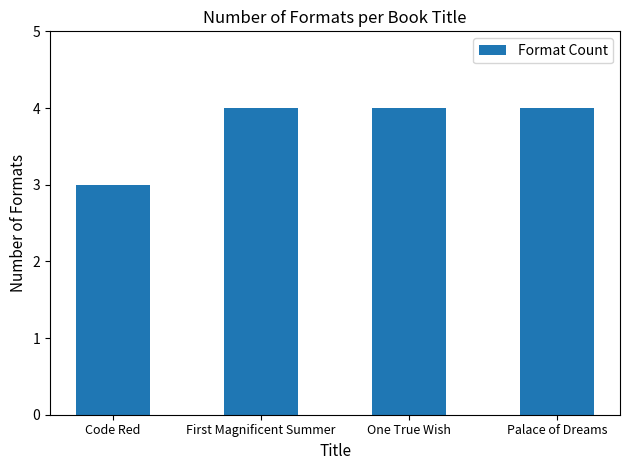

What is the minimum value shown in the chart?

3